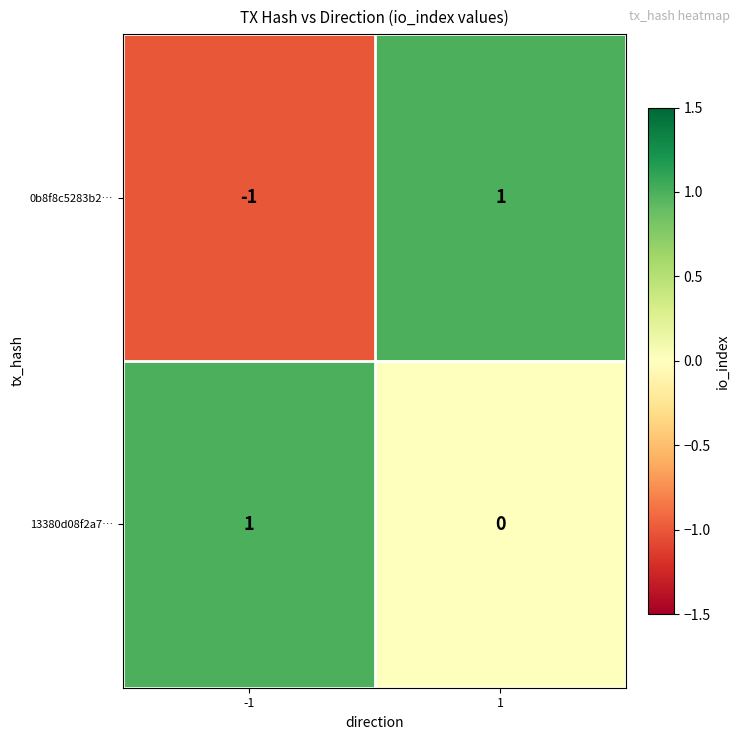

List the series in order of their overall mean, lowest first.

0b8f8c5283b2…, 13380d08f2a7…